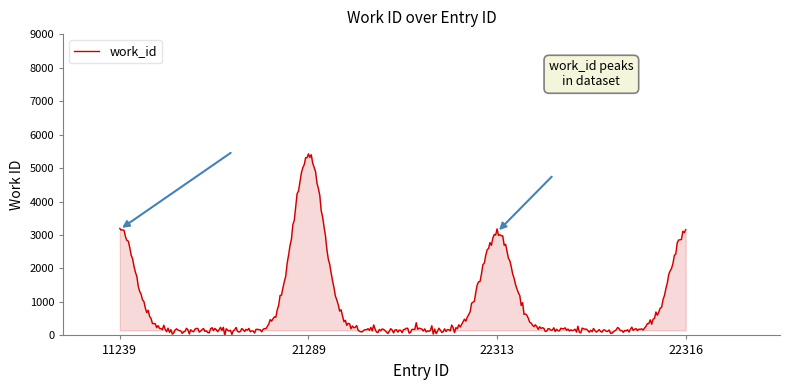

What is the difference between the maximum and minimum values?

5430.7